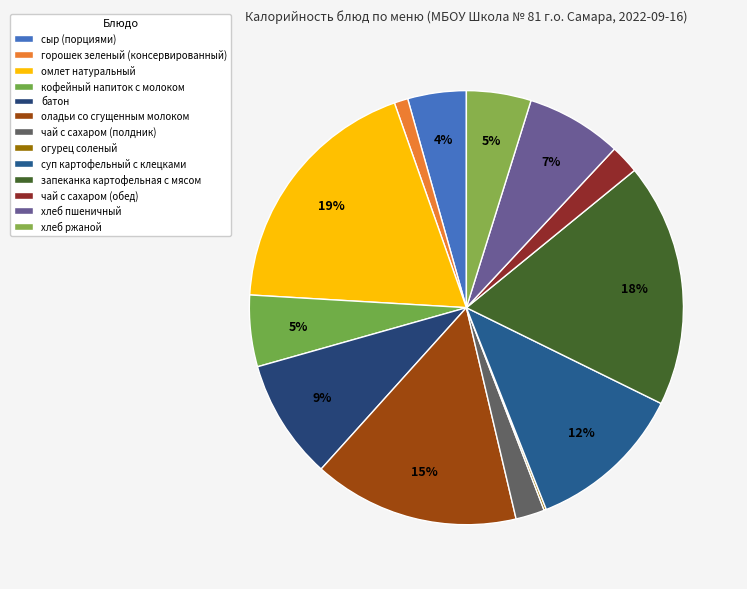

What is the change in value from запеканка картофельная с мясом to хлеб ржаной?

-236